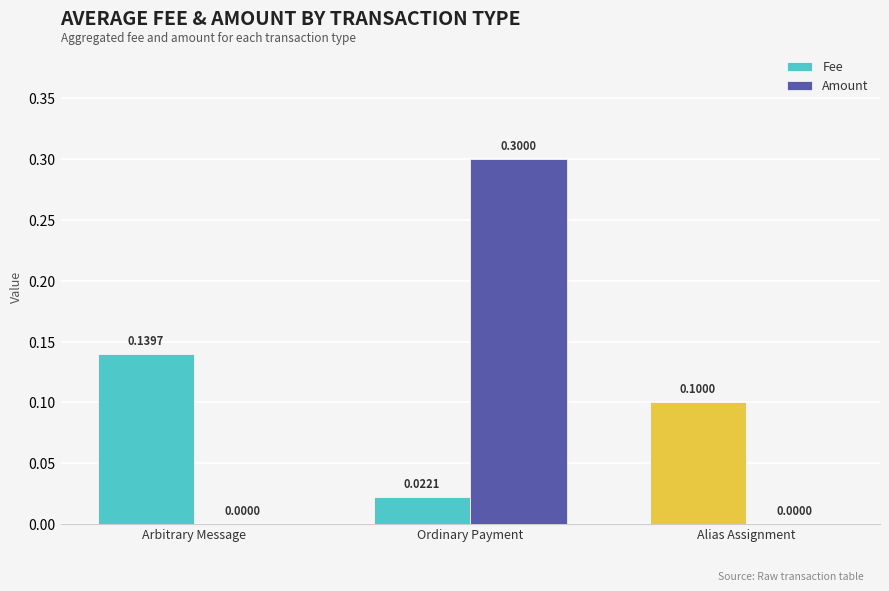

What are all the series names shown in the legend?

Fee, Amount